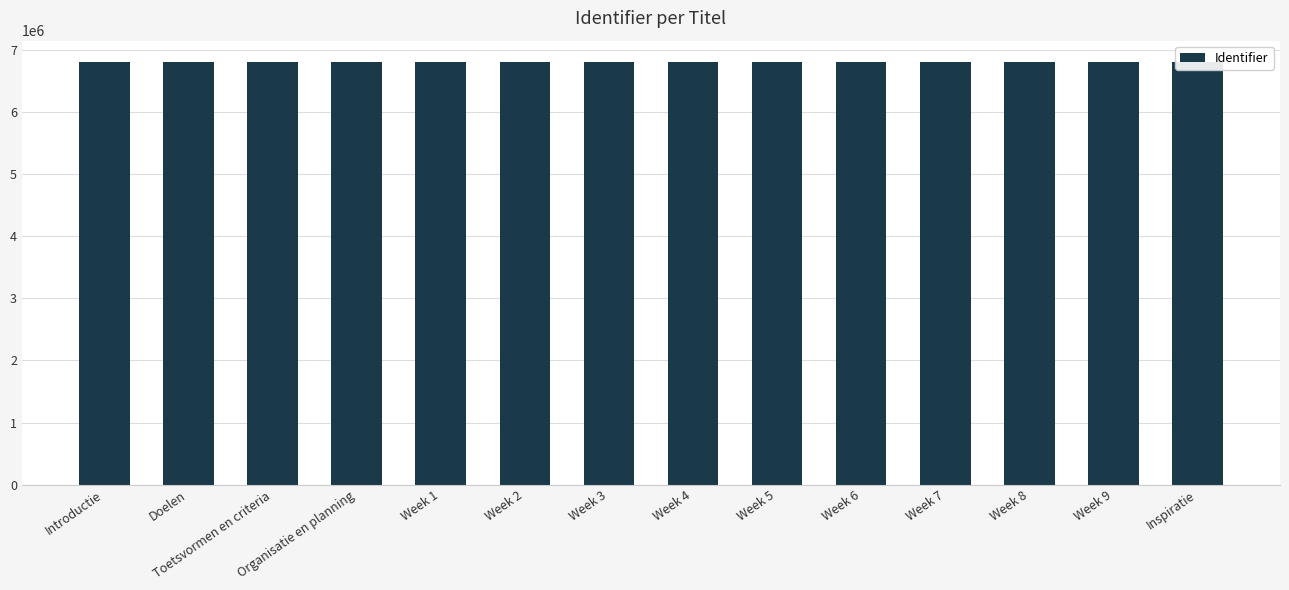

What is the ratio of the value at Organisatie en planning to the value at Toetsvormen en criteria?

1.0